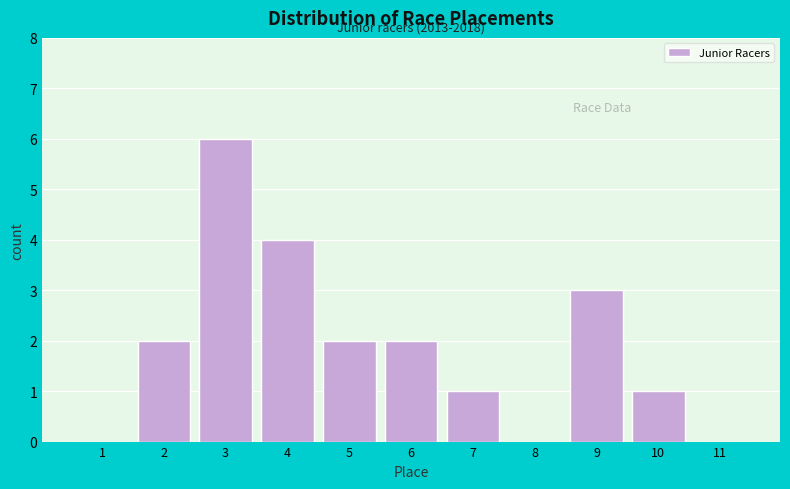

Reading right to left, what are all the values shown in this chart?

11=0	10=1	9=3	8=0	7=1	6=2	5=2	4=4	3=6	2=2	1=0